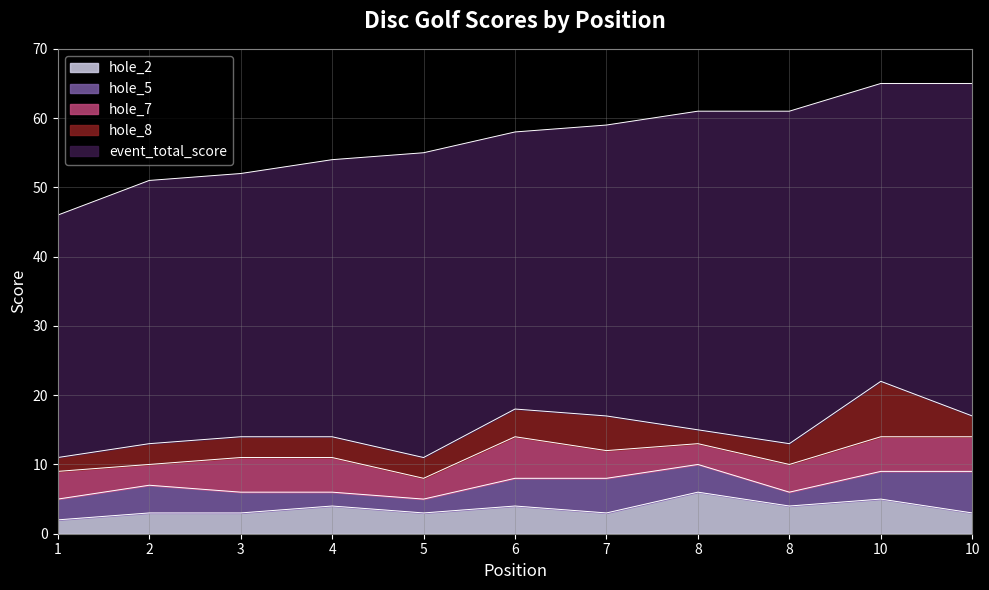

Which series has the largest total across all categories?

event_total_score